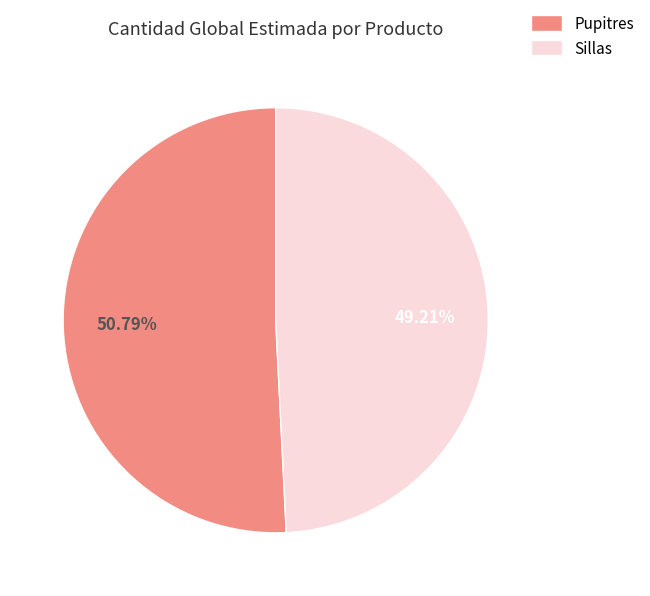

Approximately how many times larger is the value at Sillas compared to Pupitres?

1.0